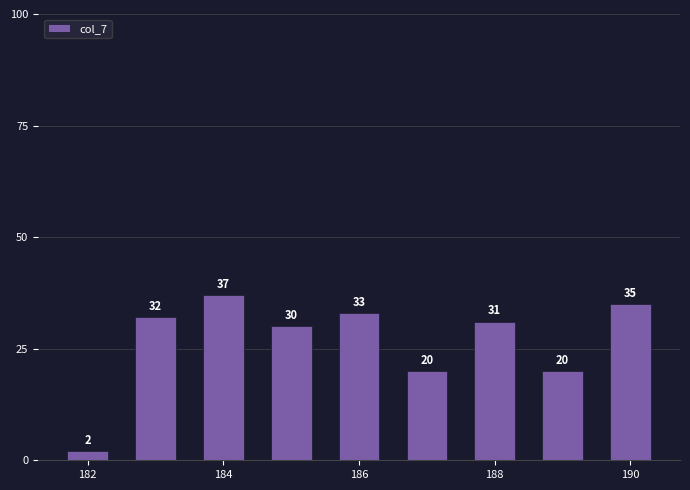

What is the greatest value displayed?

37